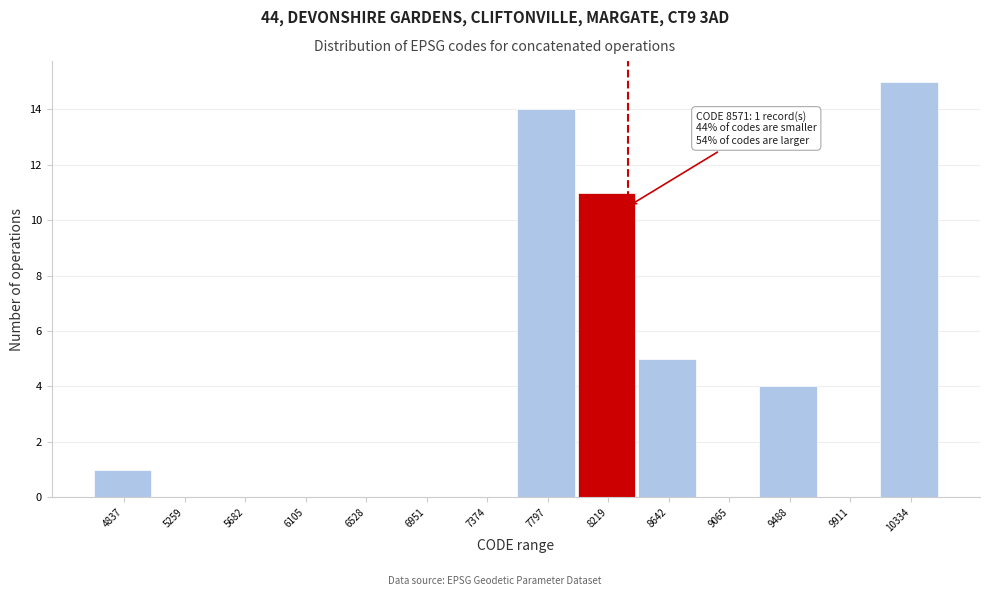

Reading right to left, list all the values displayed in this chart.

10334=15	9911=0	9488=4	9065=0	8642=5	8219=11	7797=14	7374=0	6951=0	6528=0	6105=0	5682=0	5259=0	4837=1